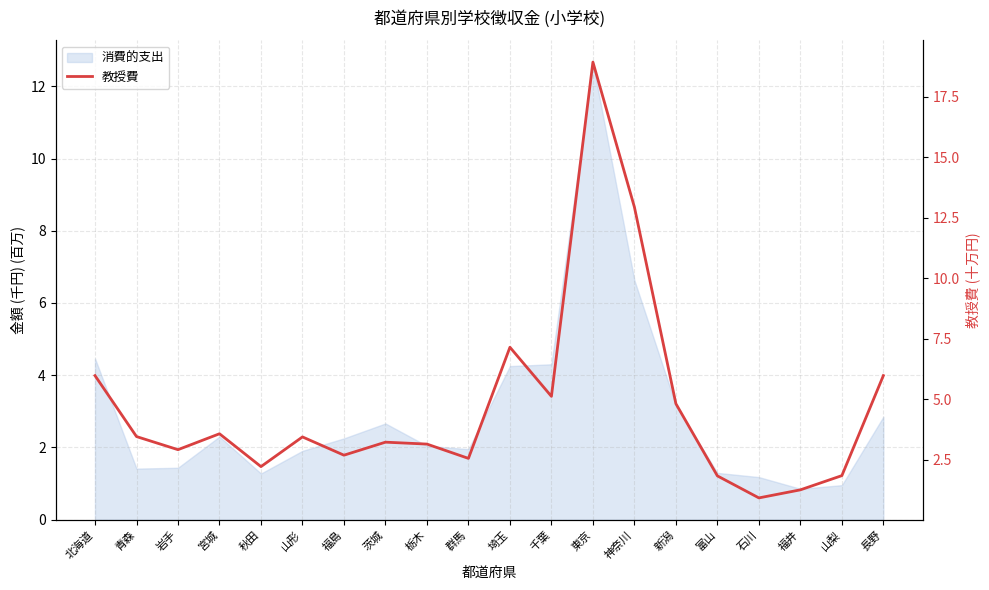

What position from the right is 東京?

8